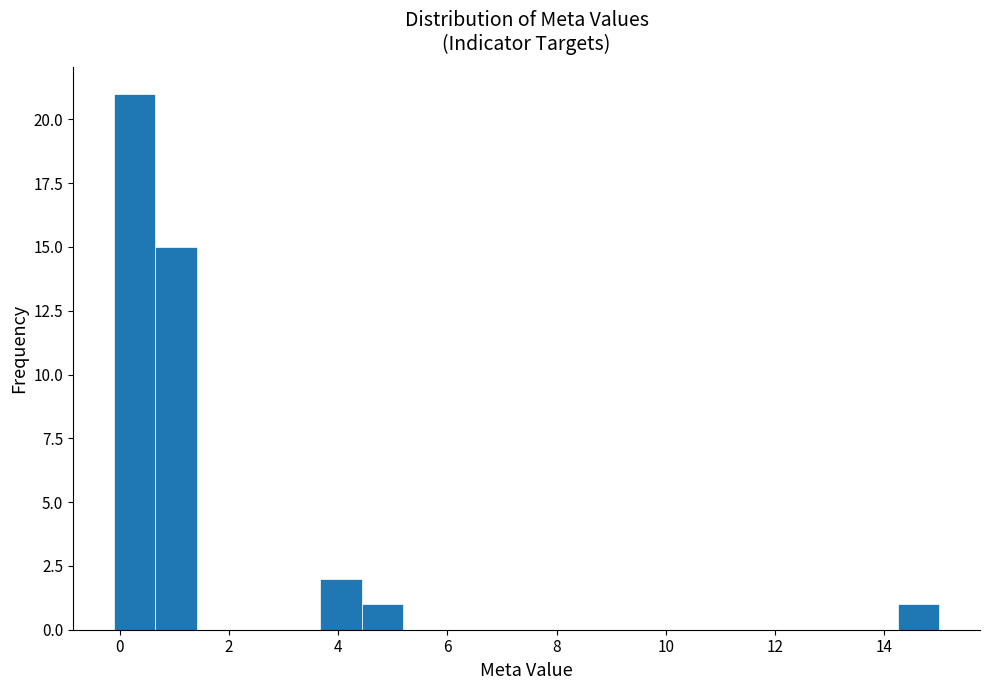

Around what value on the x-axis is the tallest bar? Give the approximate position of its centre, as read against the axis.

0.2